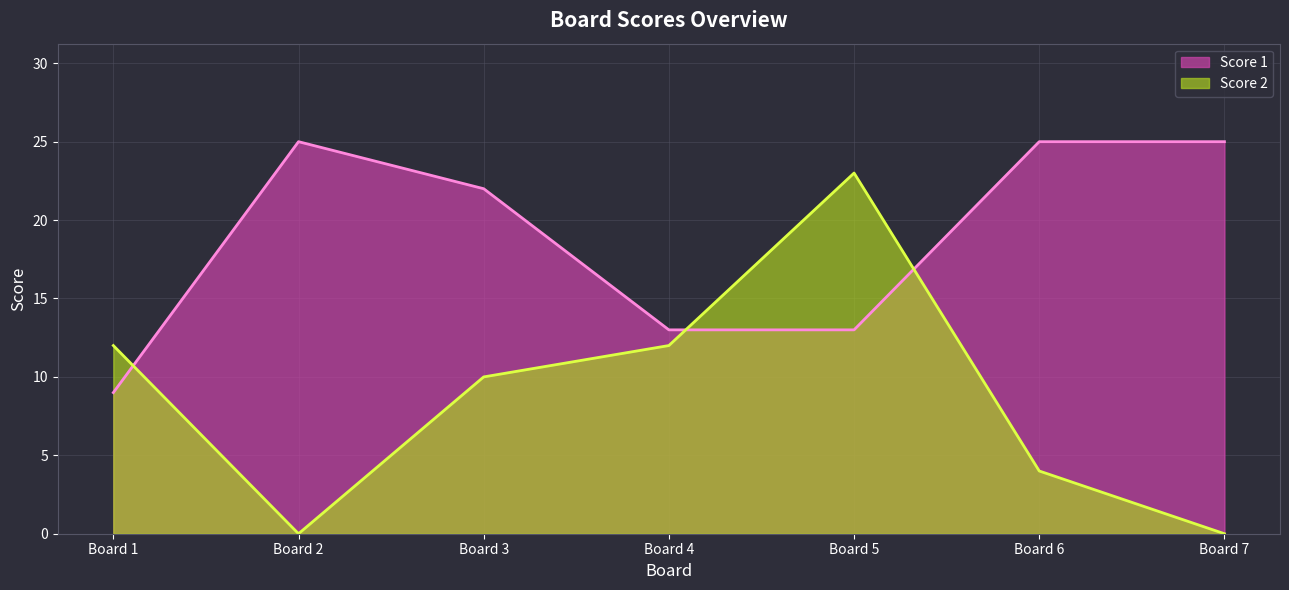

At Board 7, list the series in order from smallest to largest.

Score 2, Score 1